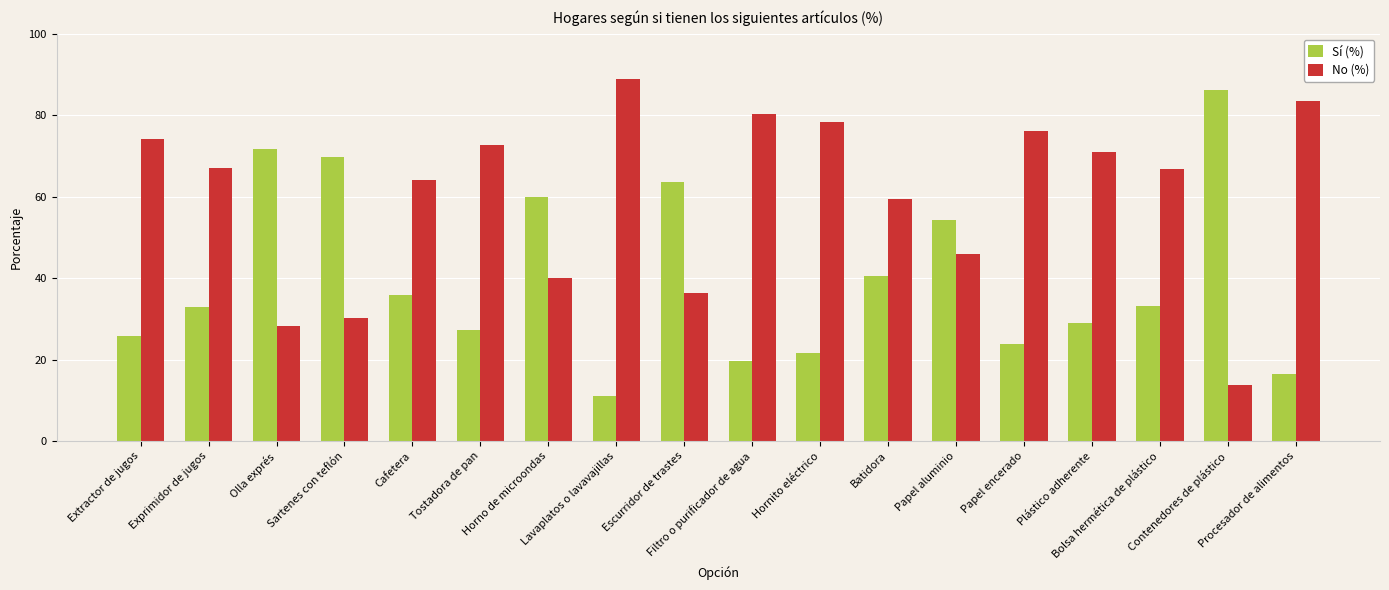

What is the label of the 8th bar from the left?

Lavaplatos o lavavajillas